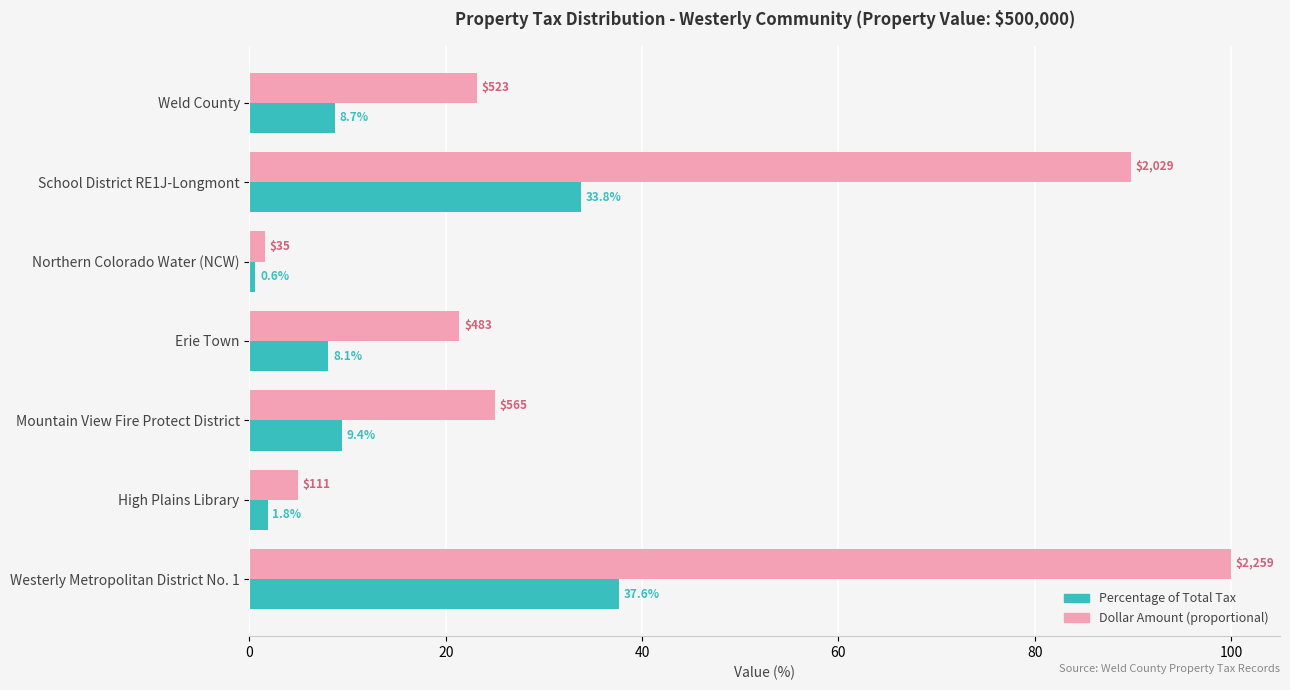

What is the difference between the highest and lowest values at Northern Colorado Water (NCW)?

1.0